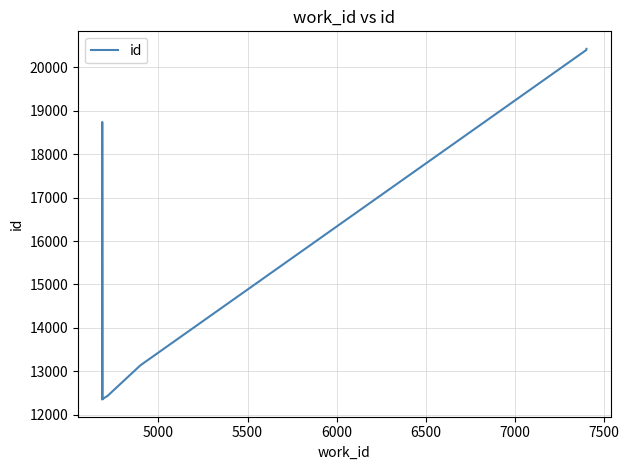

What is the sum of all values?

155122